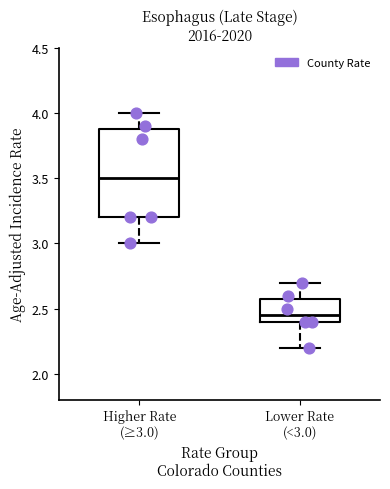

Reading left to right, transcribe this box plot: for each box, give where its median line is, the range the box spans, and where its two whiskers end, as read against the y-axis. The values are not printed on the chart, so give them approximately, as read against the axis.

Higher Rate (≥3.0): median 3.50, box 3.20 to 3.90, whiskers 3.00 to 4.00
Lower Rate (<3.0): median 2.45, box 2.40 to 2.60, whiskers 2.20 to 2.70